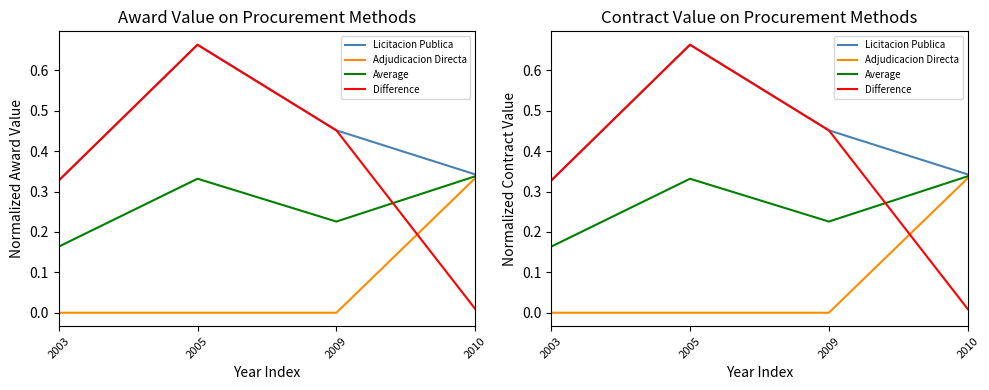

What are all the series names shown in the legend?

Licitacion Publica, Adjudicacion Directa, Average, Difference